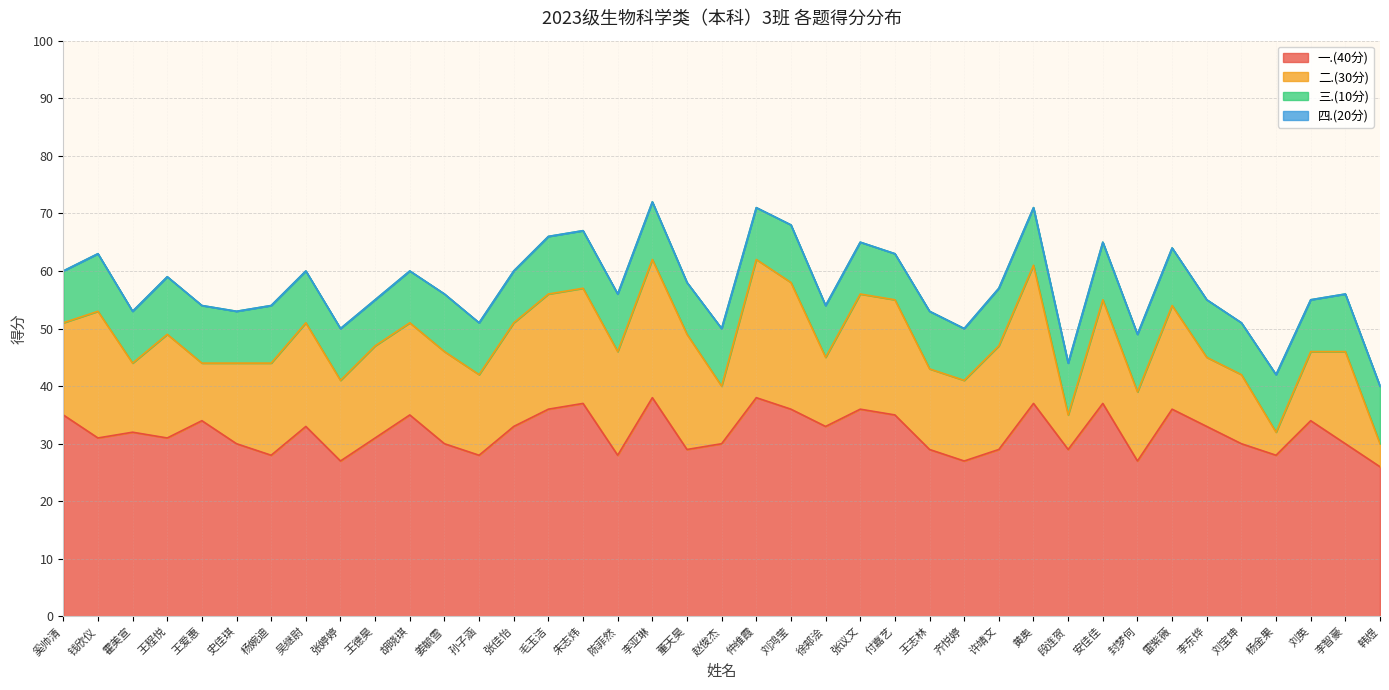

Where does the 一.(40分) series first go above 31?

奚帅清